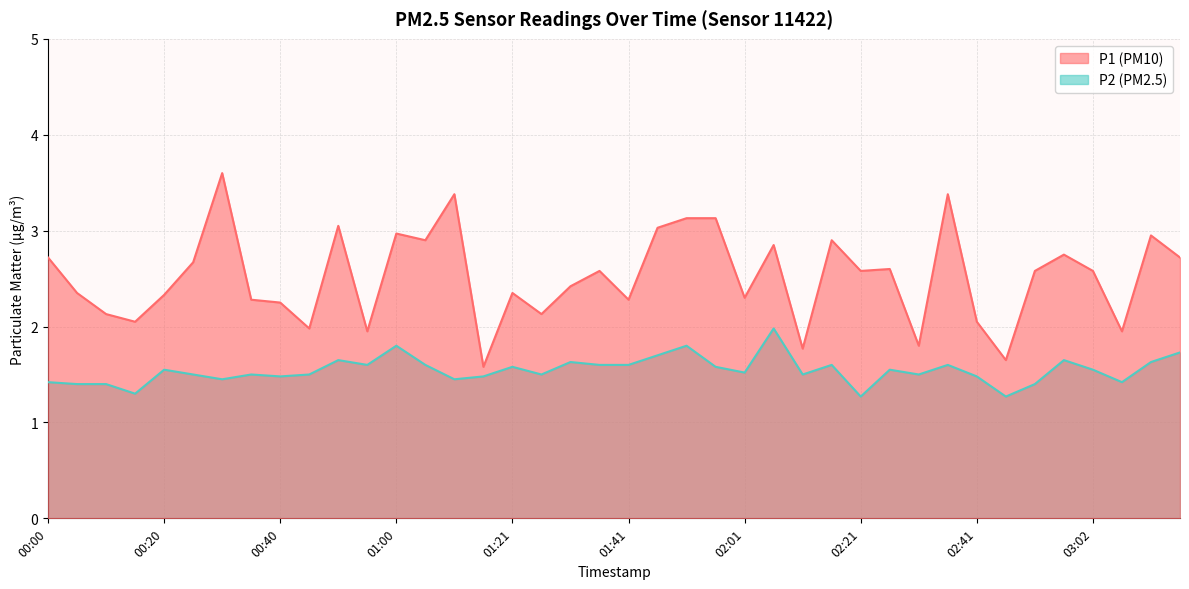

Which series has the largest total across all categories?

P1